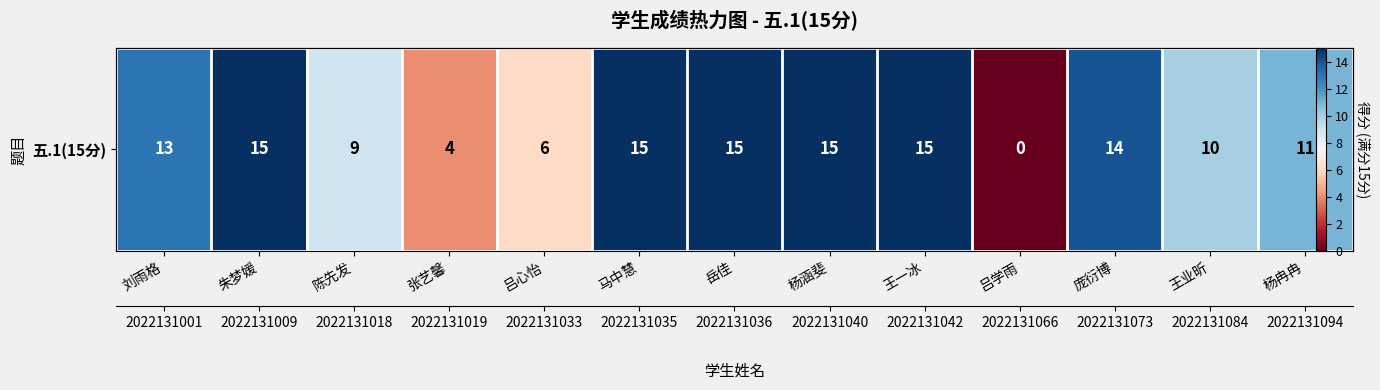

Rank the categories by value from highest to lowest.

朱梦媛, 马中慧, 岳佳, 杨涵斐, 王一冰, 庞衍博, 刘雨格, 杨冉冉, 王业昕, 陈先发, 吕心怡, 张艺馨, 吕学雨